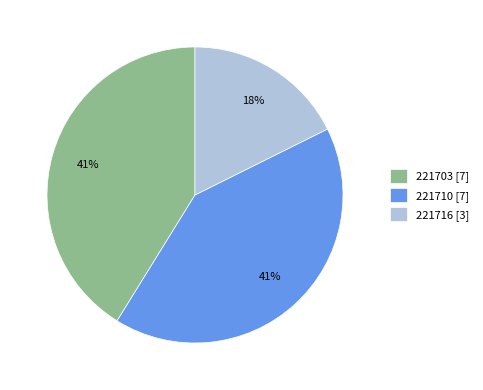

Between 221703 [7] and 221716 [3], which is larger?

221703 [7]